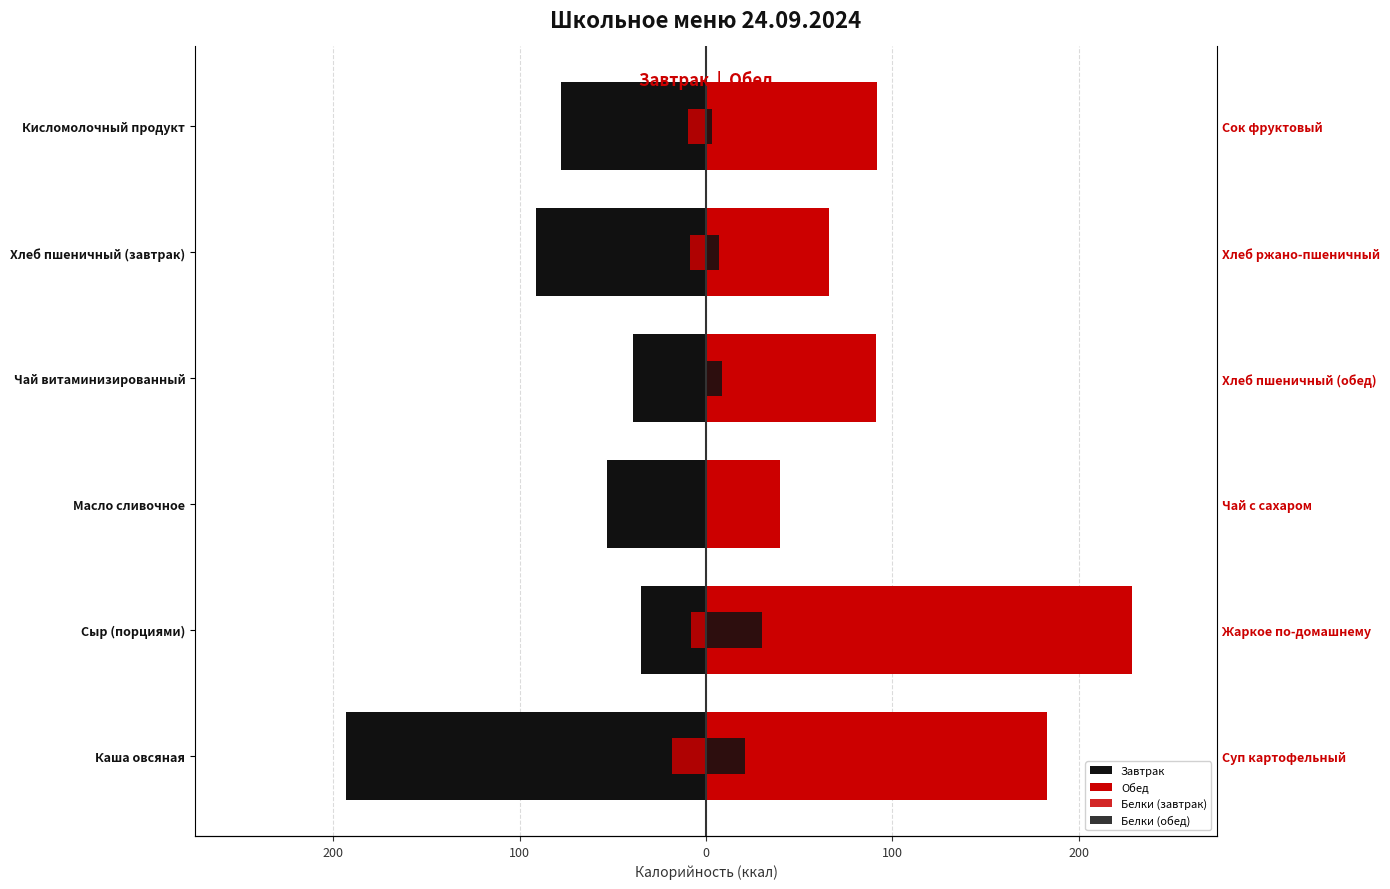

What is the lowest value of the Белки (завтрак) series?

-18.0